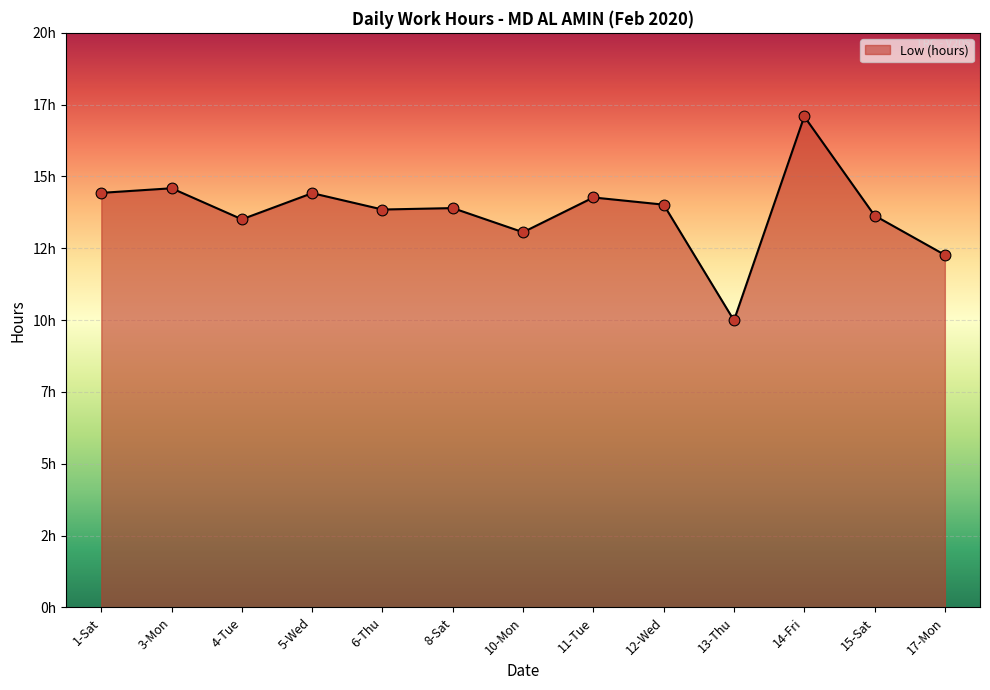

Which has a higher value, 13-Thu or 17-Mon?

17-Mon